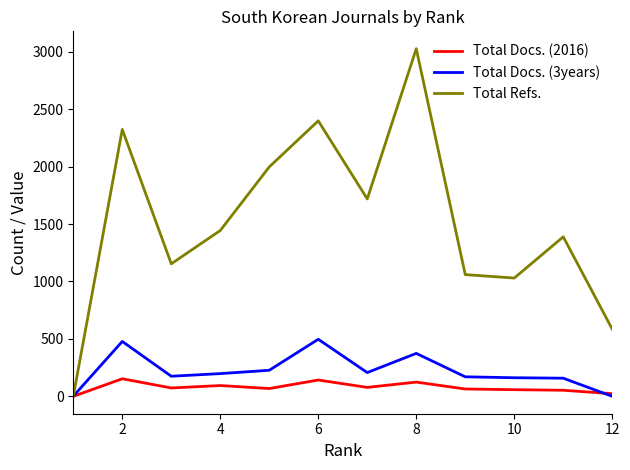

Which series has the largest total across all categories?

Total Refs.